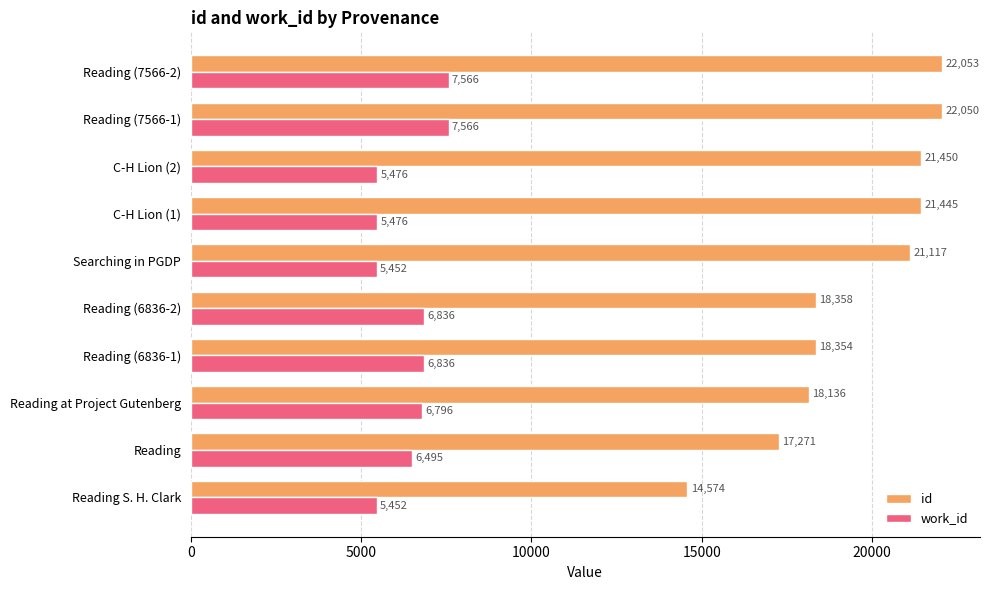

Rank the series by their maximum value, from lowest to highest.

work_id, id